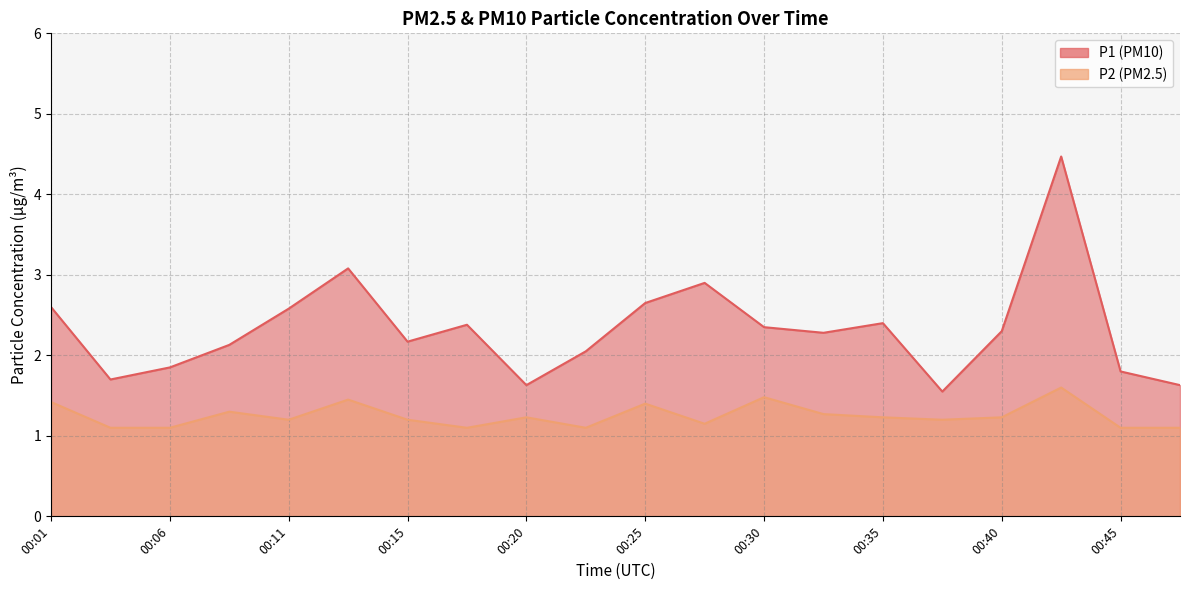

True or false: P2 and P1 cross at least once.

False